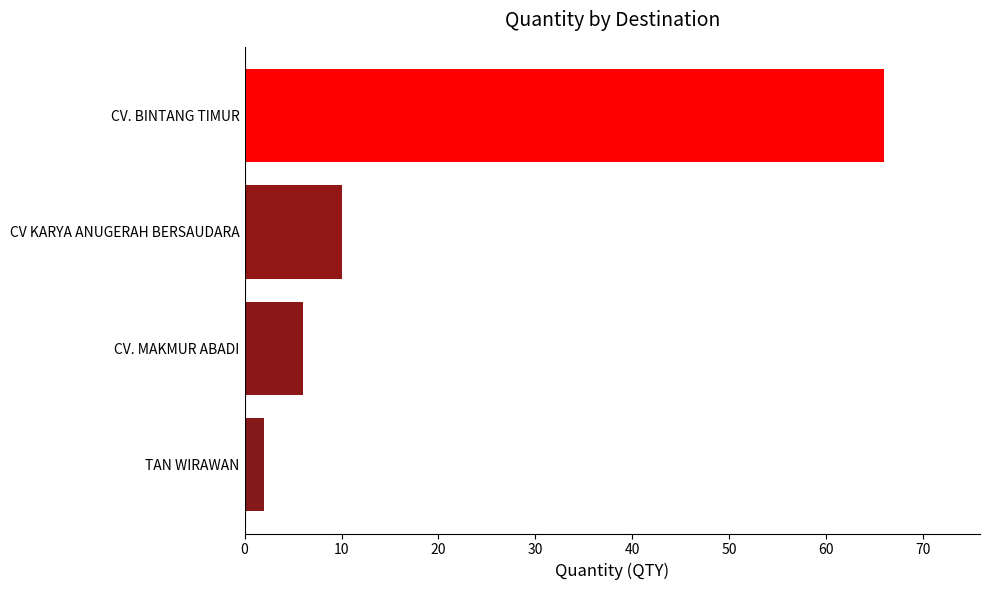

Between CV. MAKMUR ABADI and CV KARYA ANUGERAH BERSAUDARA, which is larger?

CV KARYA ANUGERAH BERSAUDARA